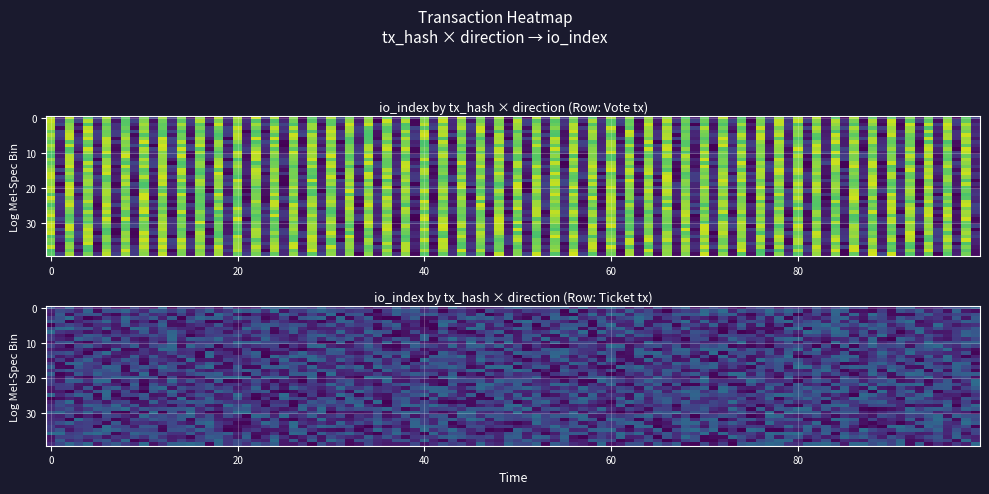

At how many categories does at least one series exceed 0?

1